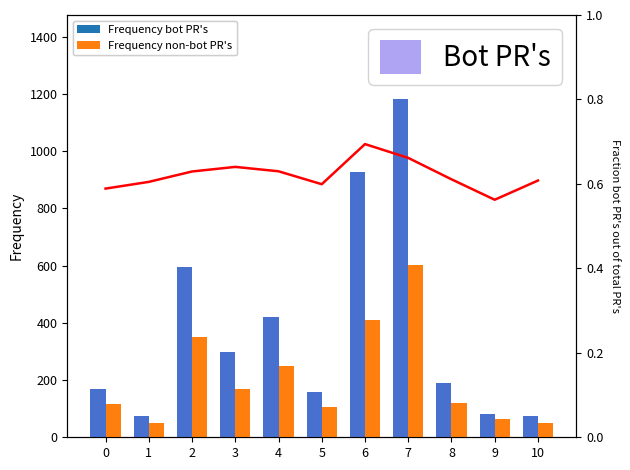

What is the difference between the Frequency non-bot PR's values at 9 and 4?

185